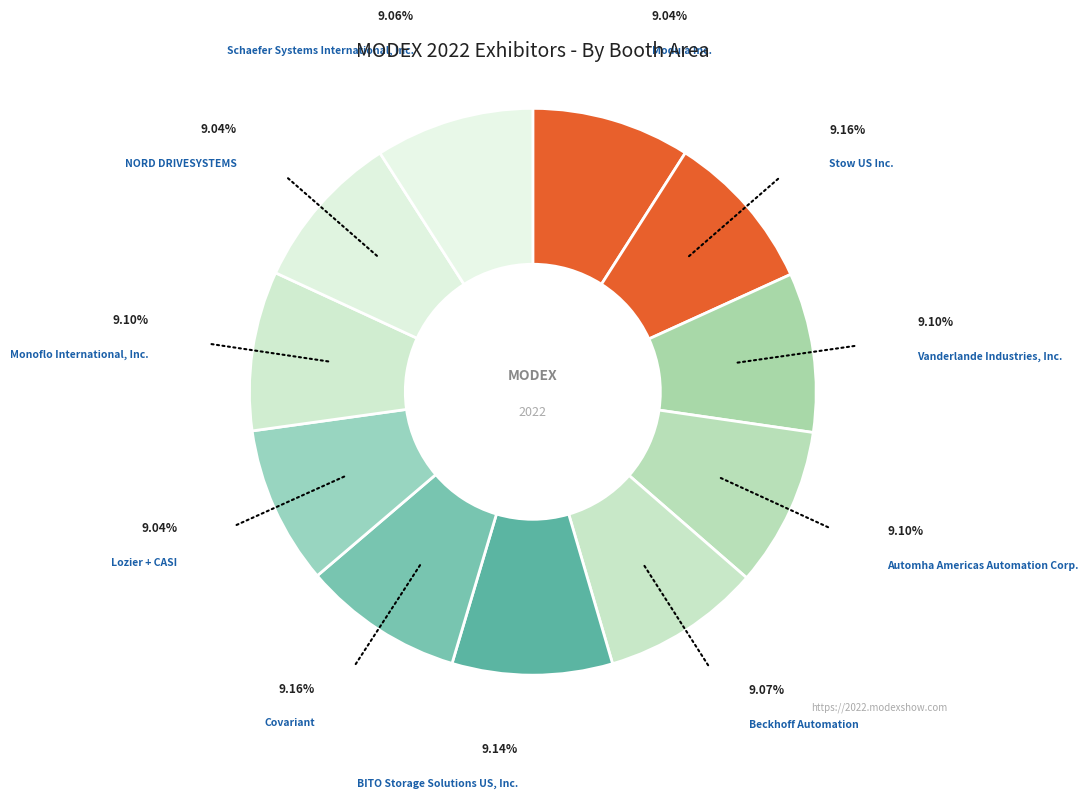

Is there any slice that represents more than half of the pie?

No